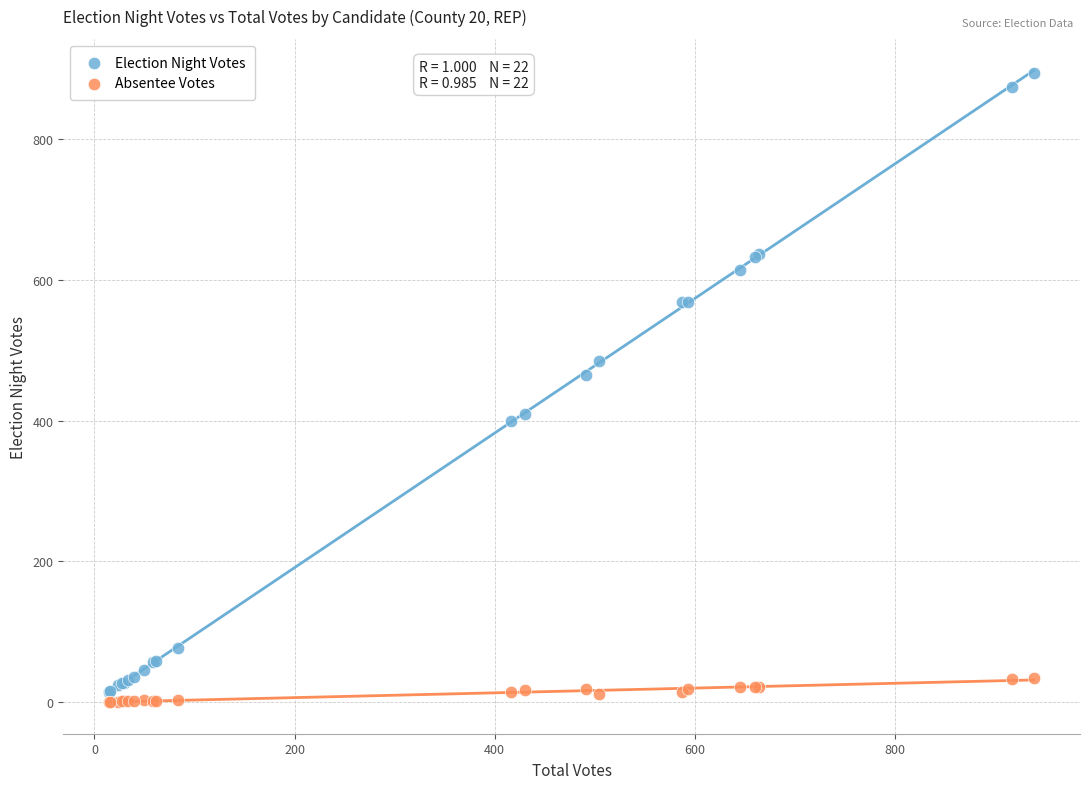

Which series contains the lowest Y value?

Absentee Votes